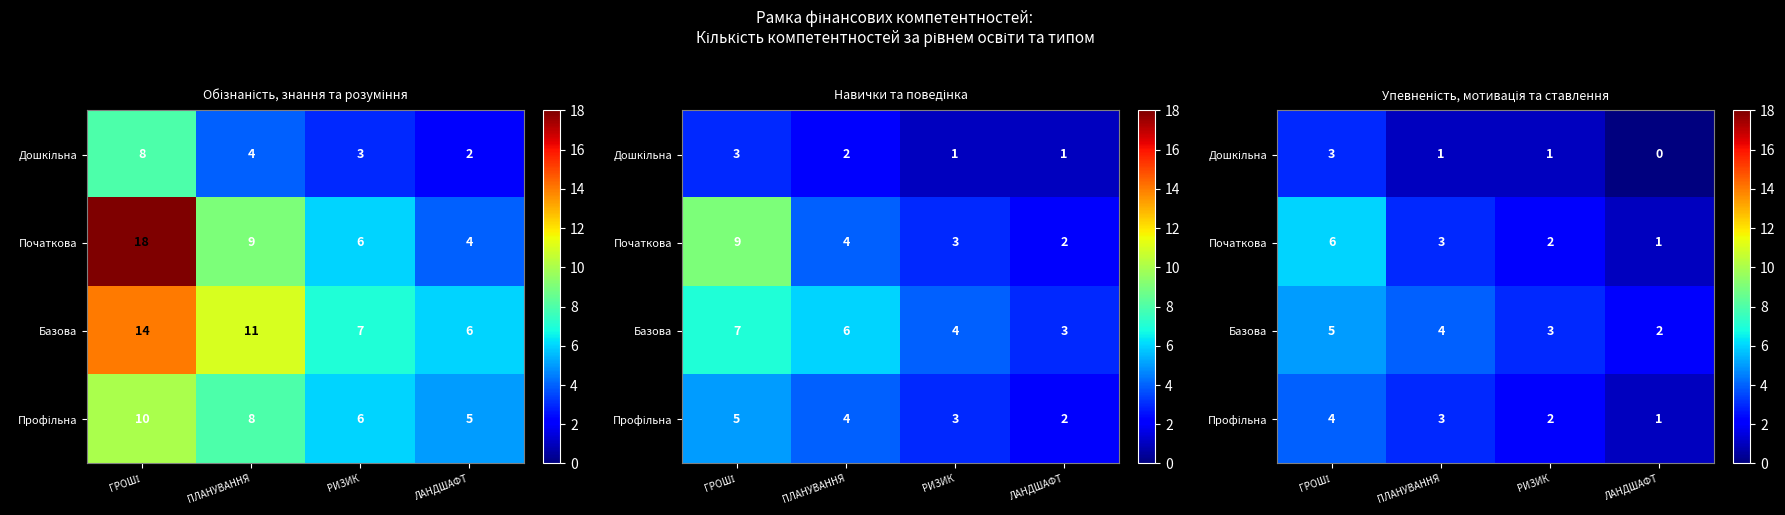

Which category has the lowest value across all series?

ЛАНДШАФТ